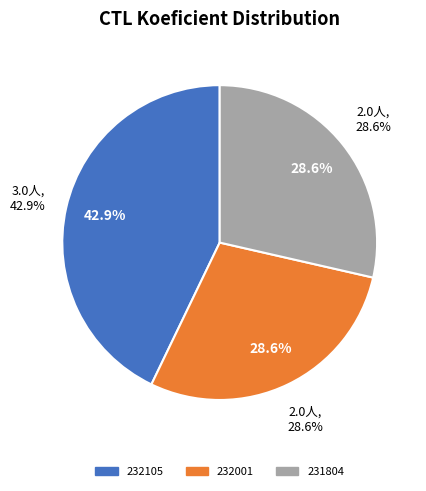

Which slice is the smallest?

232001